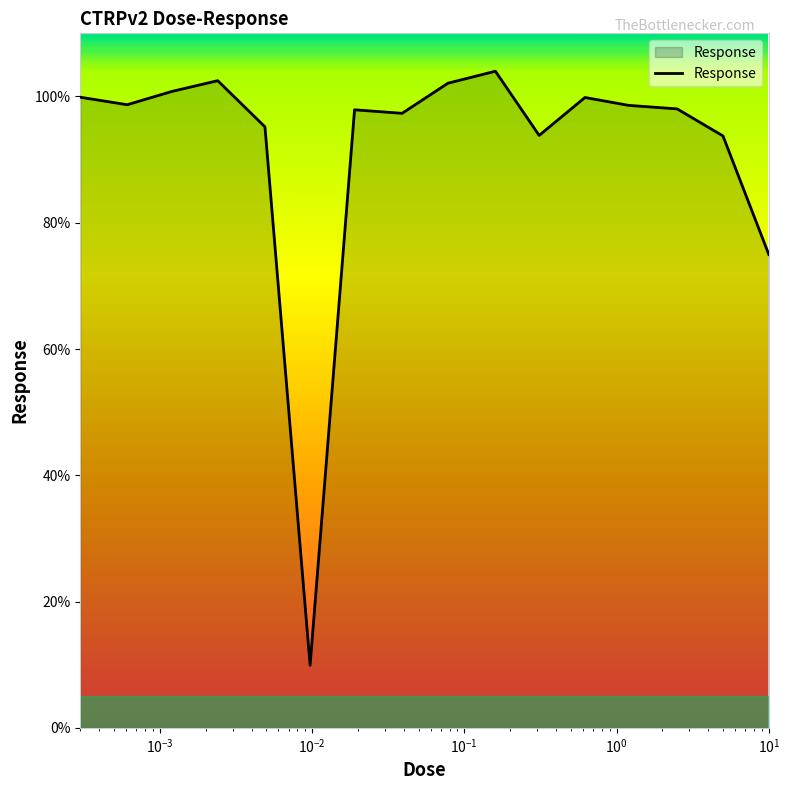

What is the smallest value displayed?

9.9